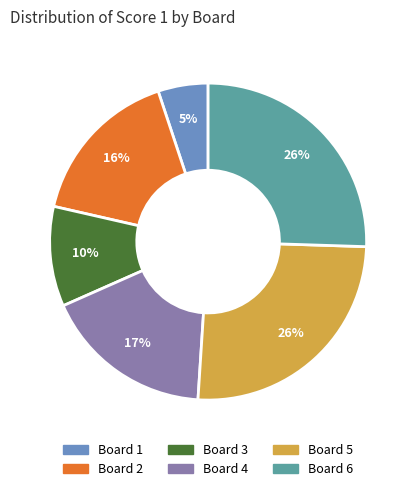

What percentage is the Board 1 slice, to the nearest percent?

5%